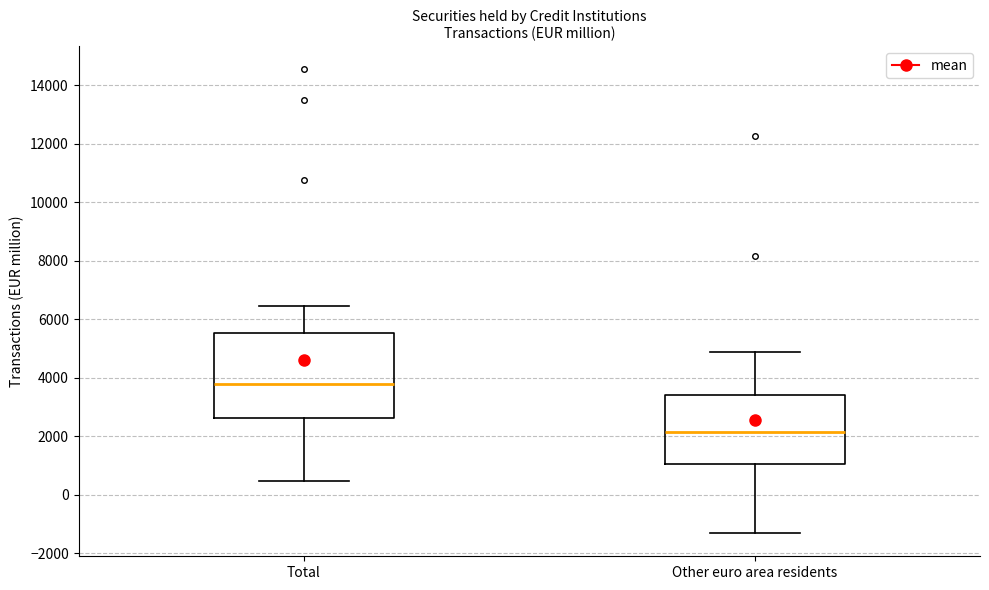

Reading left to right, read every box against the y-axis: the position of its median line, the range the box covers, and the ends of its whiskers. The values are not printed on the chart, so give them approximately, as read against the axis.

Total: median 3800, box 2600 to 5600, whiskers 400 to 6400
Other euro area residents: median 2200, box 1000 to 3400, whiskers -1400 to 4800